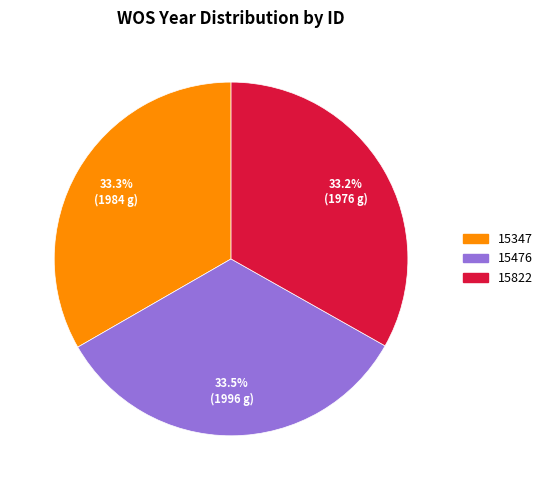

Does any single category account for the majority?

No